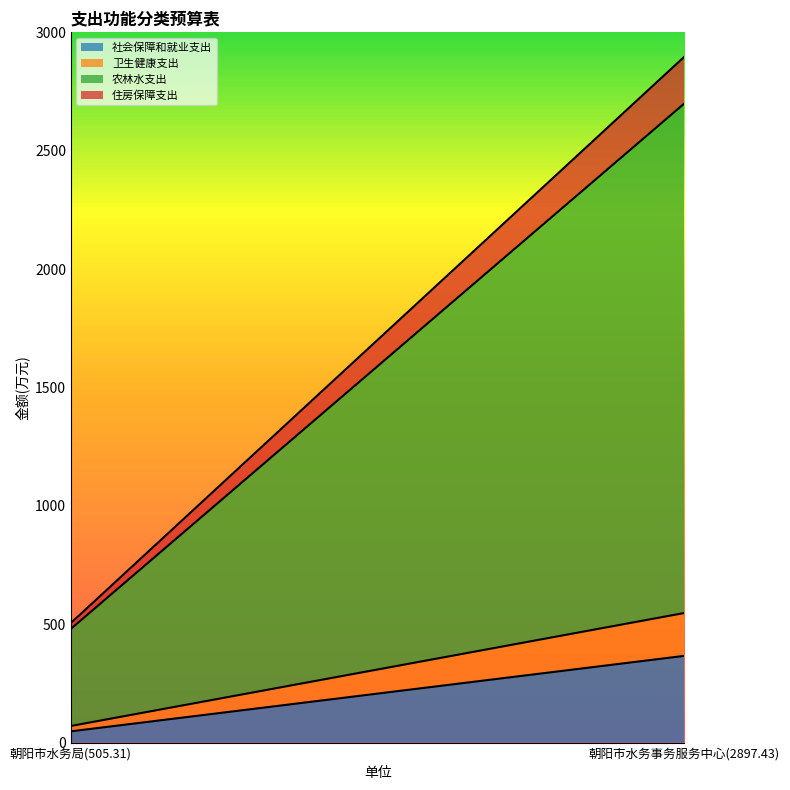

Which series changed the most between 朝阳市水务局(505.31) and 朝阳市水务事务服务中心(2897.43)?

农林水支出